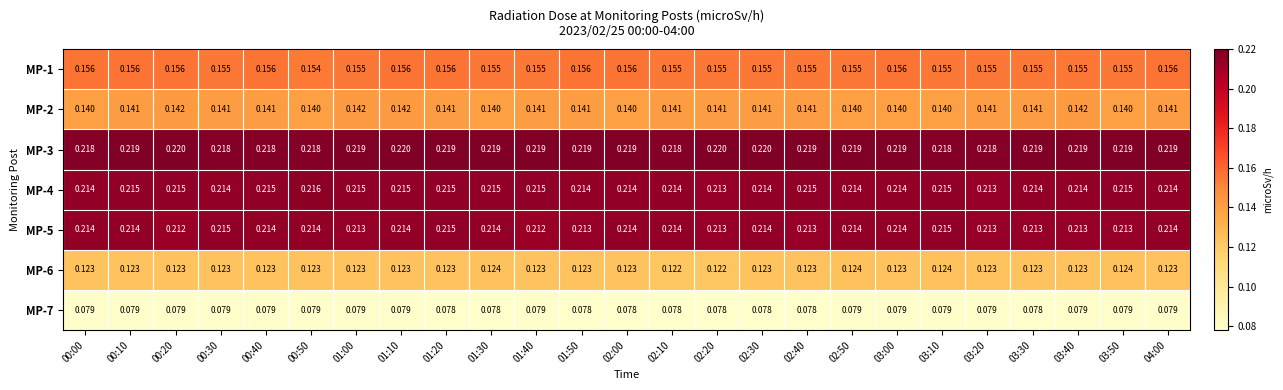

How many distinct data groups are displayed?

7